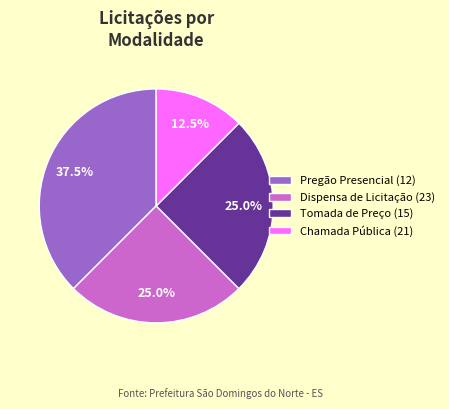

Combined, what portion of the pie is Dispensa de Licitação (23) and Tomada de Preço (15)?

50.0%